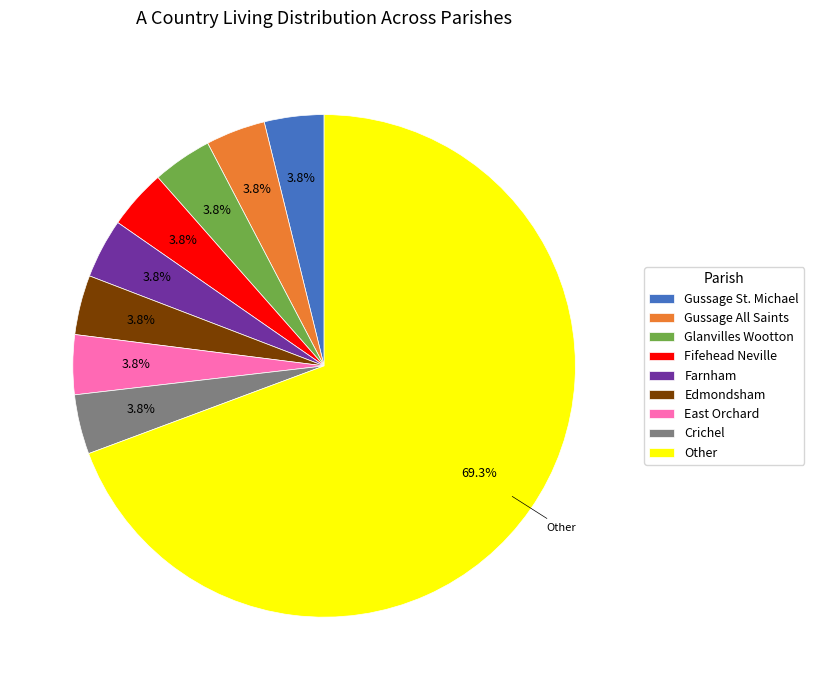

How much of the chart is everything except Edmondsham?

96.2%